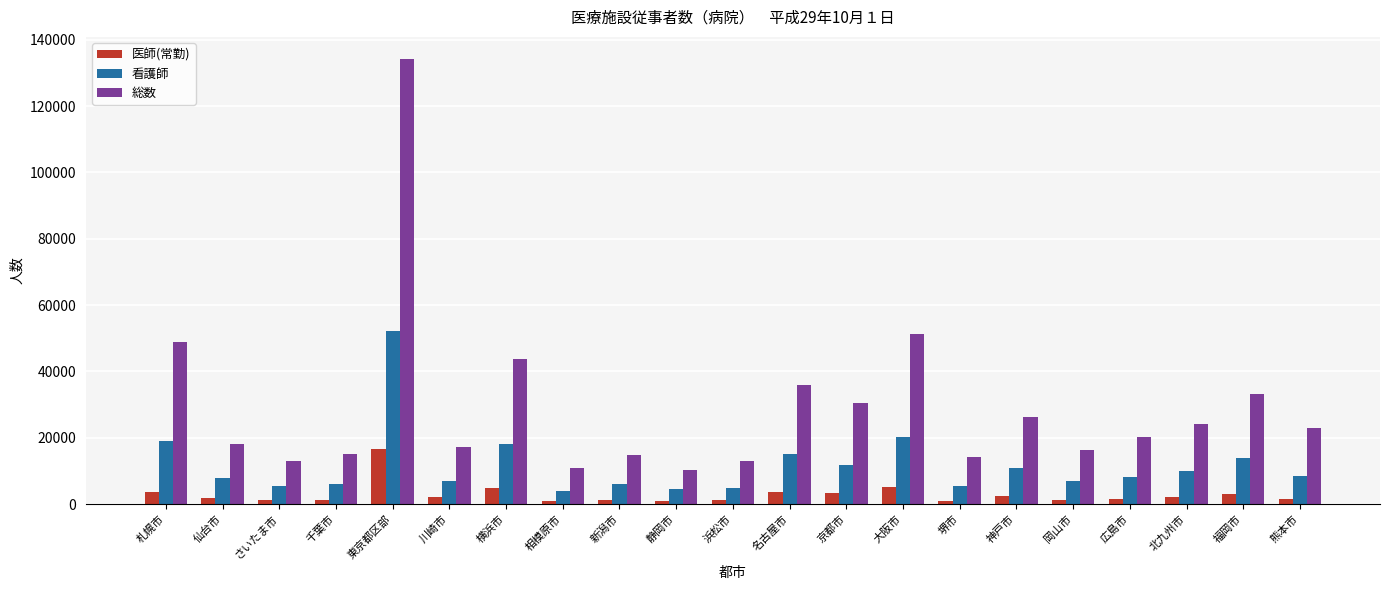

At which category is the sum across all series the highest?

東京都区部